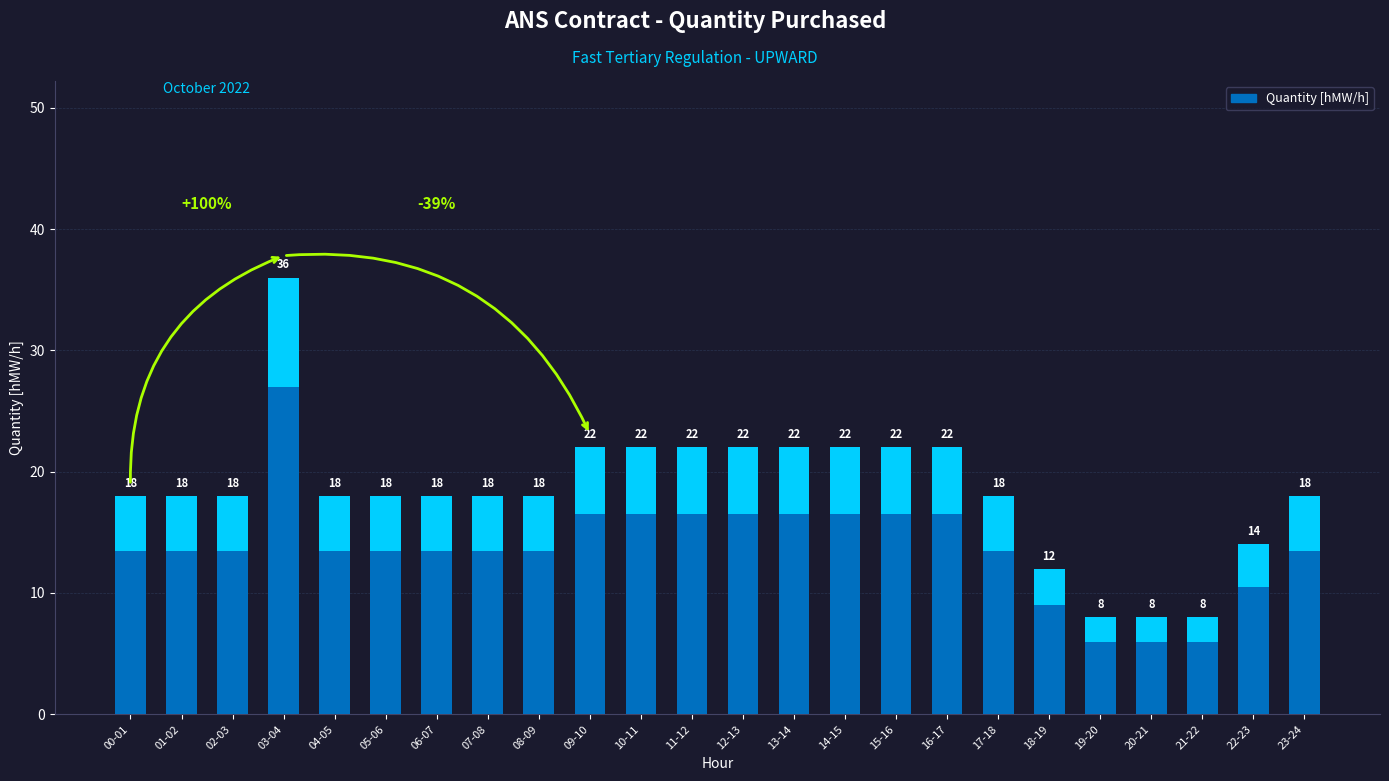

At which label is the value closest to 22?

09-10